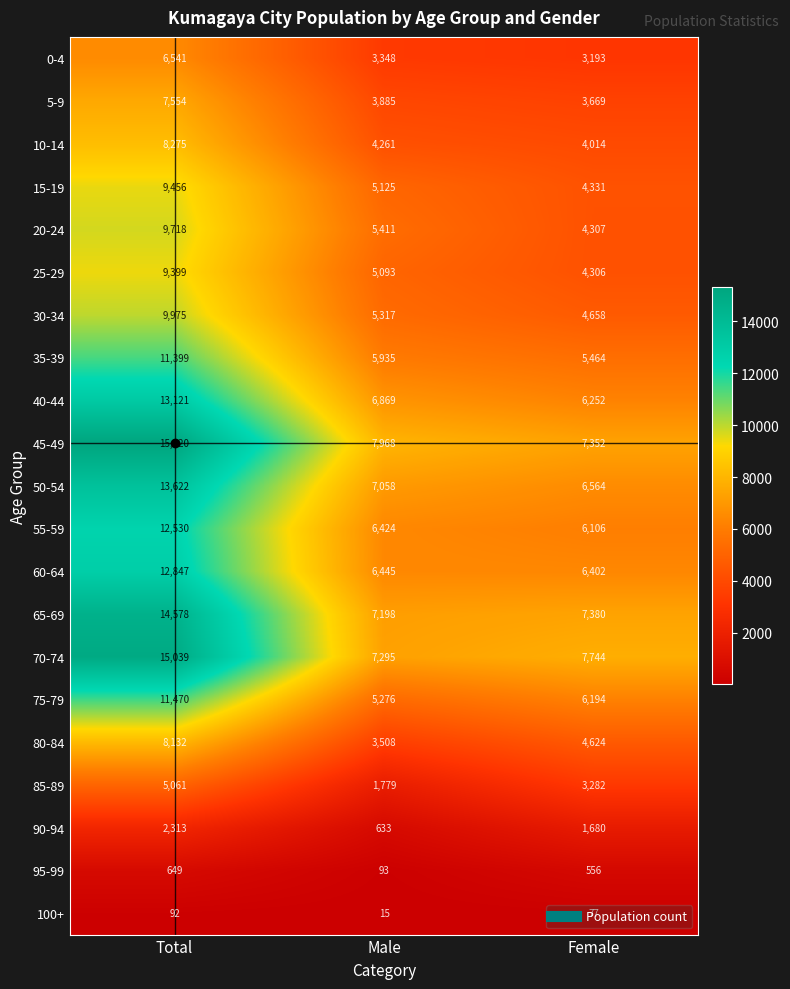

What is the difference between the second highest and minimum values in the 95-99 series?

463